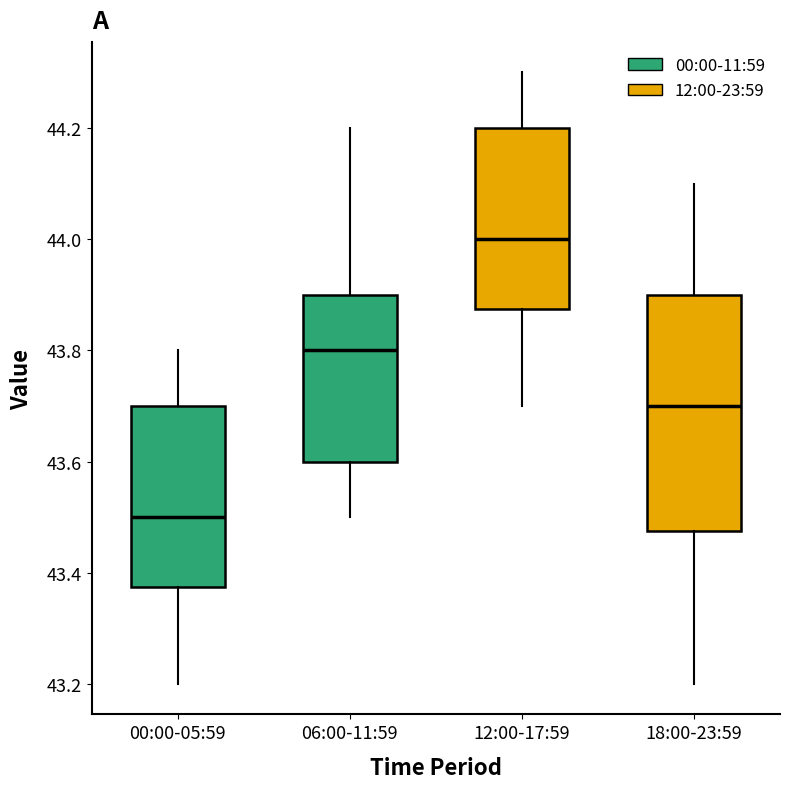

Where does the median line of the box for 06:00-11:59 sit on the y-axis? The values are not printed on the chart, so give them approximately, as read against the axis.

43.80